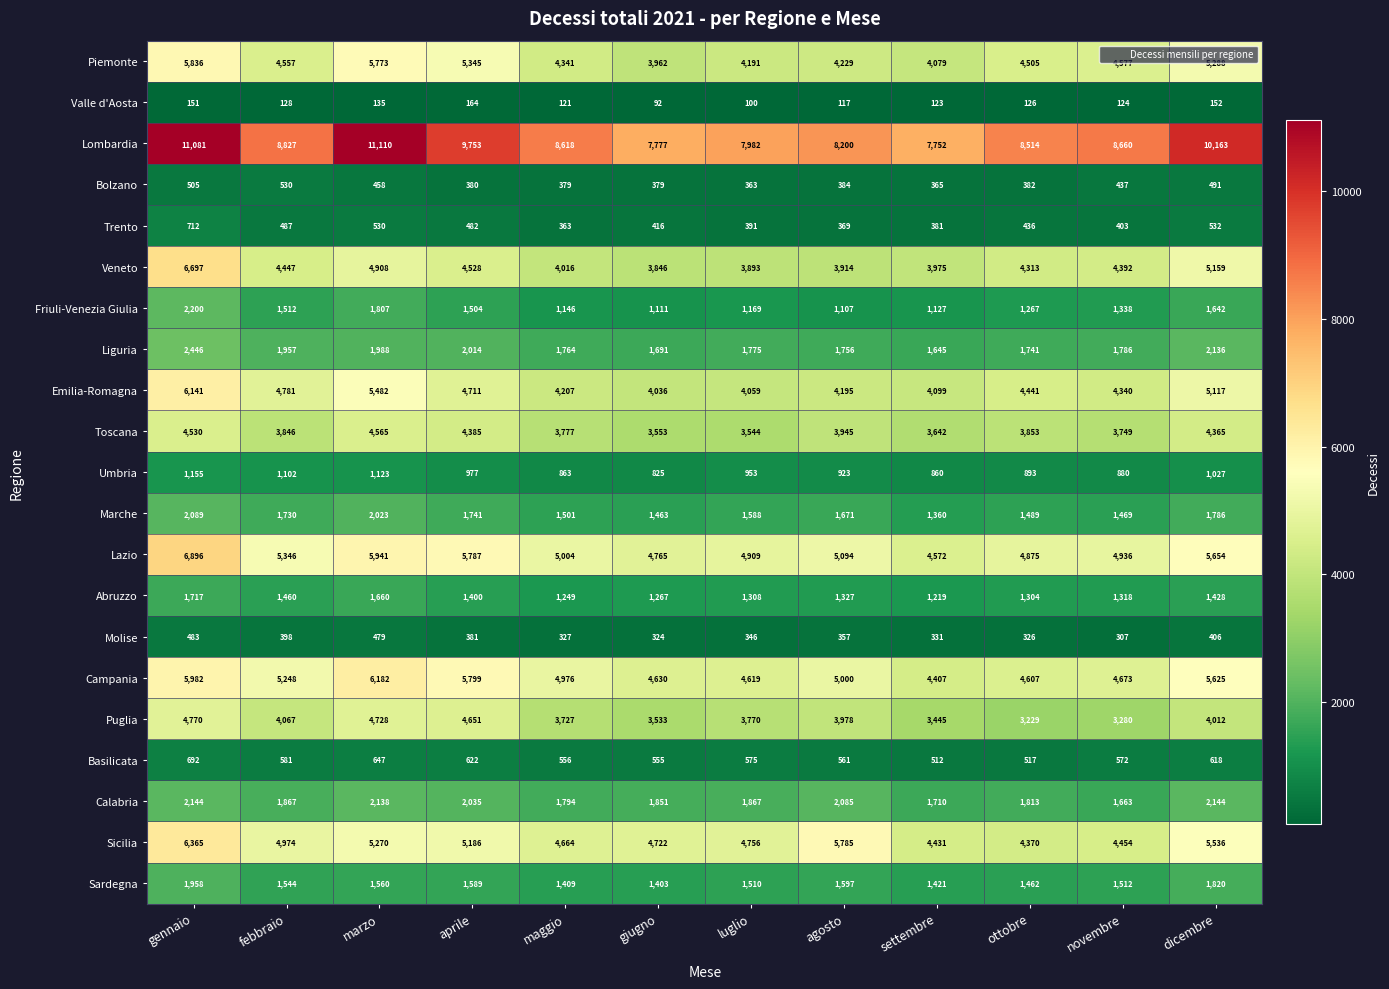

Which series has the largest total across all categories?

Lombardia